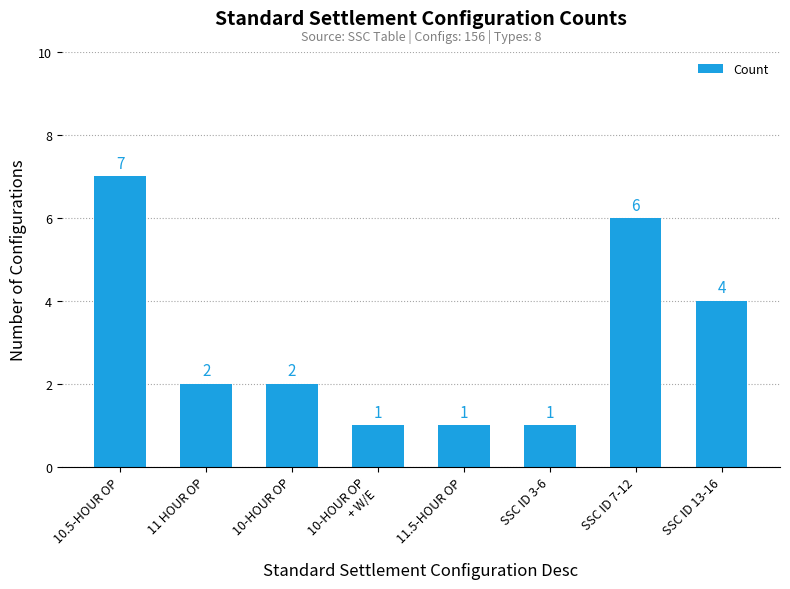

What position from the right is SSC ID 13-16?

1